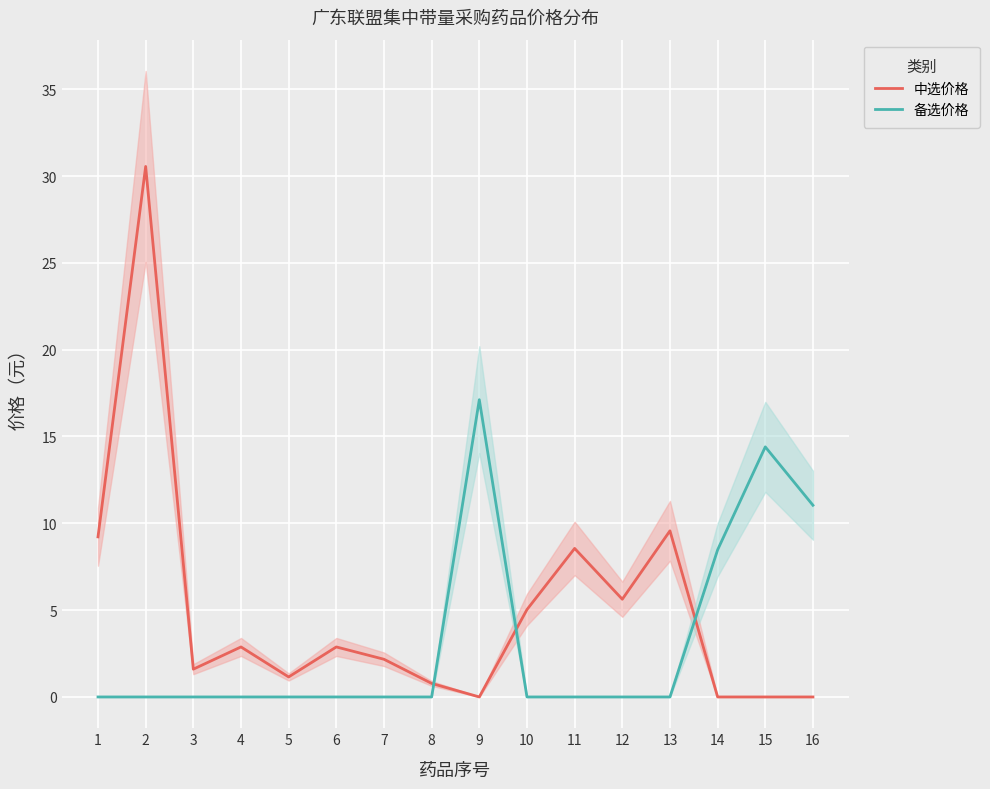

At which category is the sum across all series the highest?

2